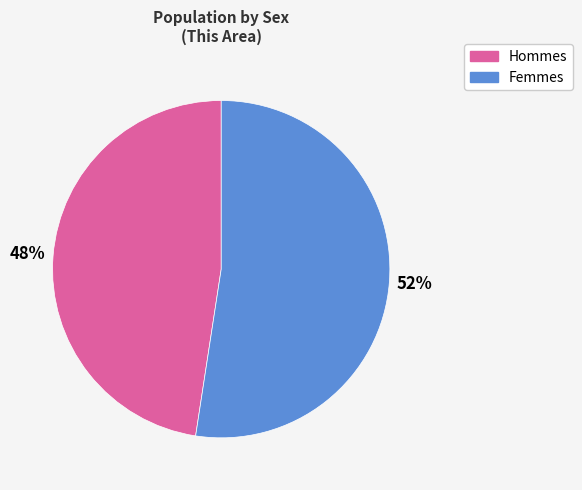

To the nearest percent, what is the average slice percentage?

50%